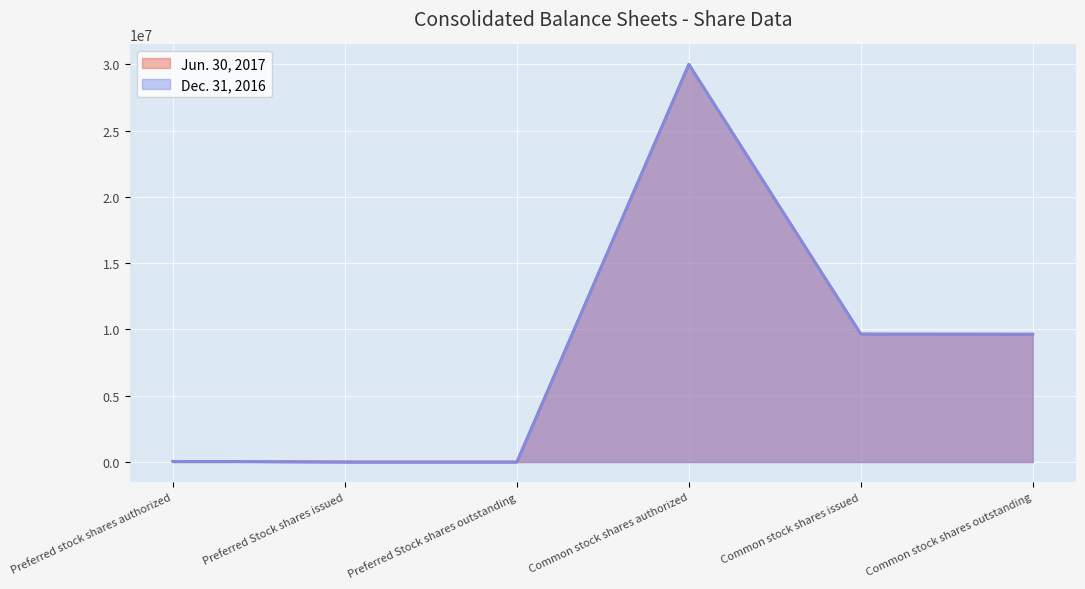

Which series has the widest spread of values?

Jun. 30, 2017